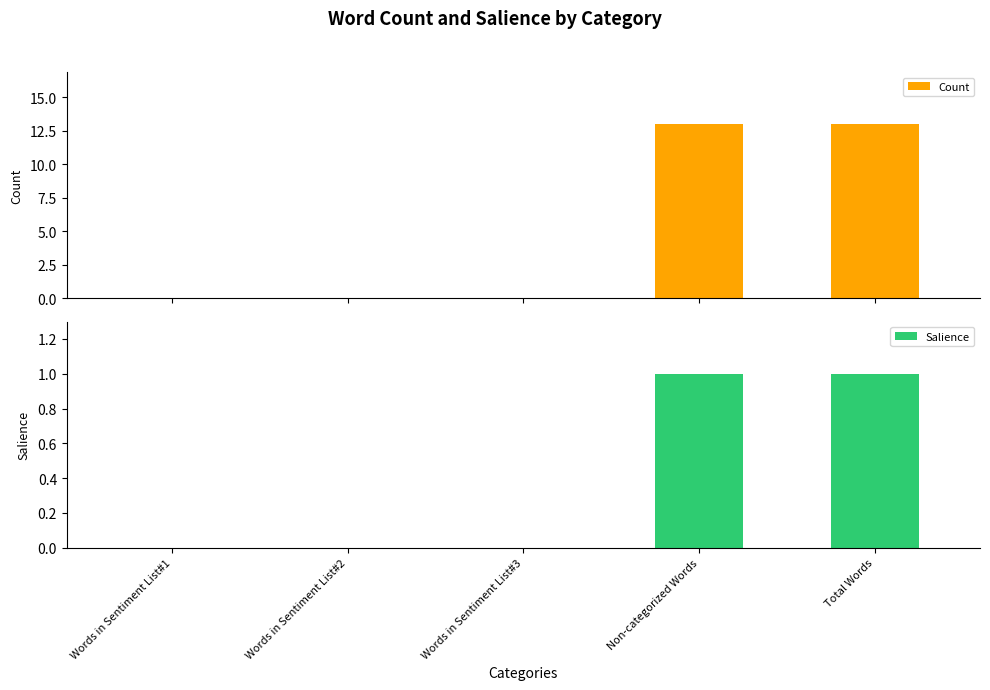

Are the bars grouped side by side (vs. stacked)?

Yes